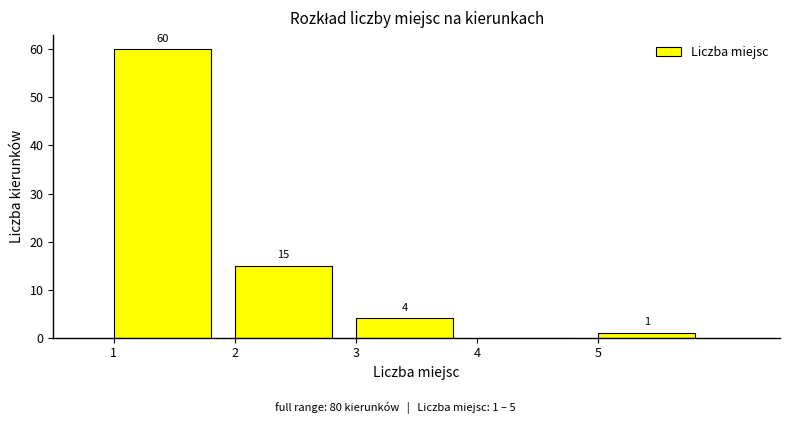

Which range on the x-axis has the tallest bar?

1 to 2